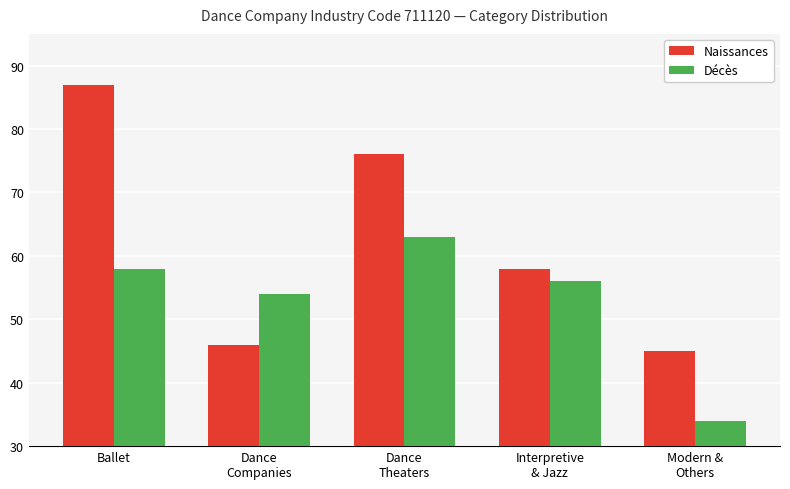

Rank the series by their maximum value, from highest to lowest.

Naissances, Décès